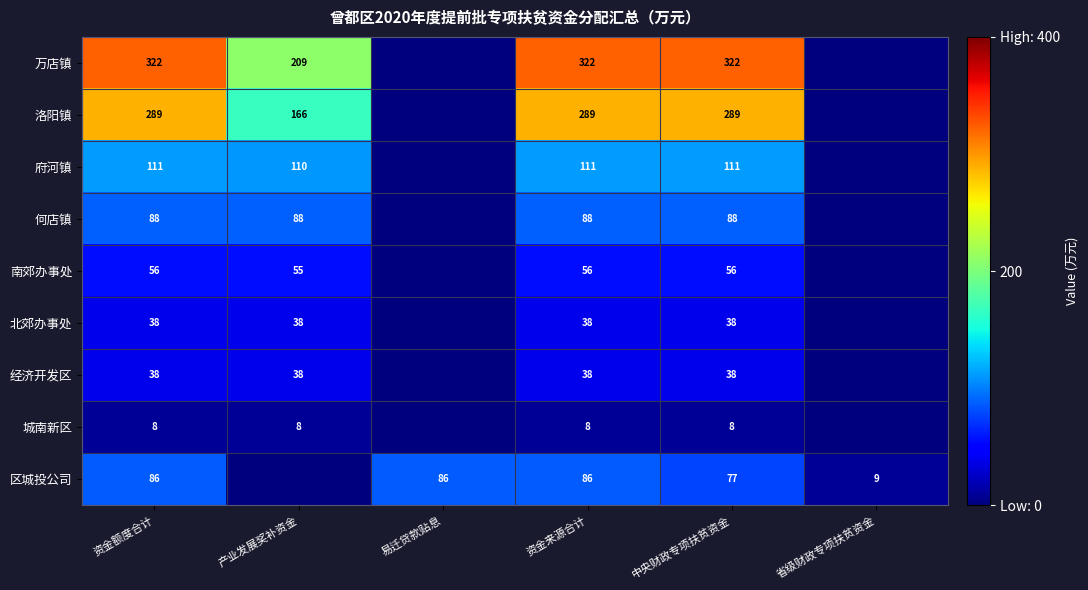

At which category is the sum across all series the highest?

资金额度合计